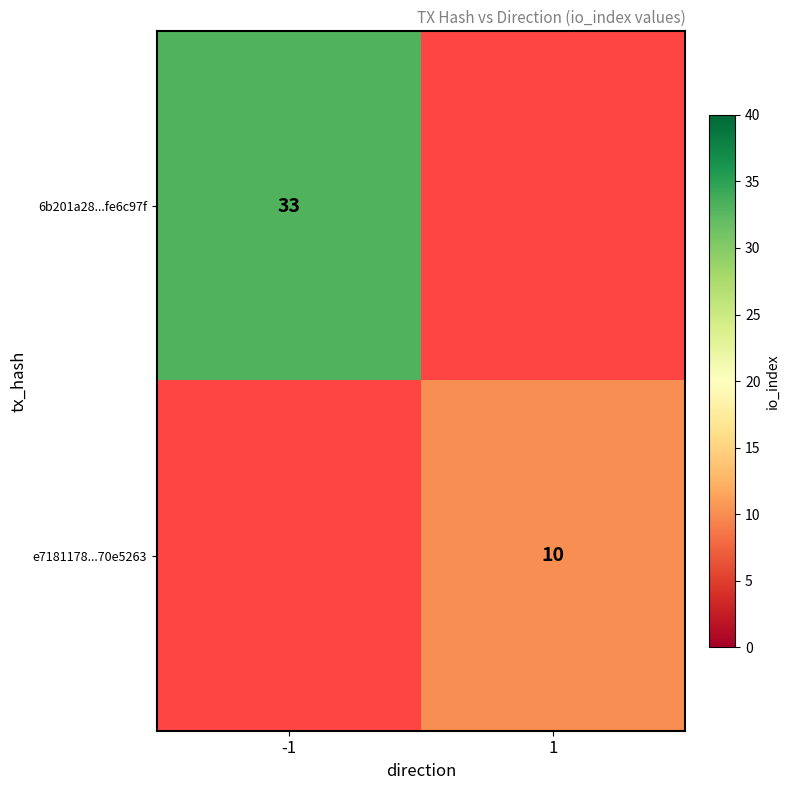

What is the greatest value displayed?

33.0